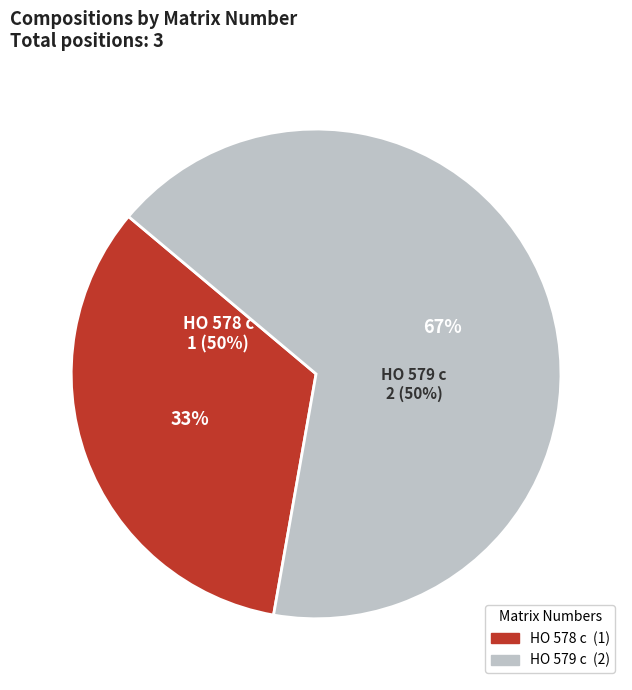

To the nearest percent, what is the difference between the HO 578 c and HO 579 c slice percentages?

33%